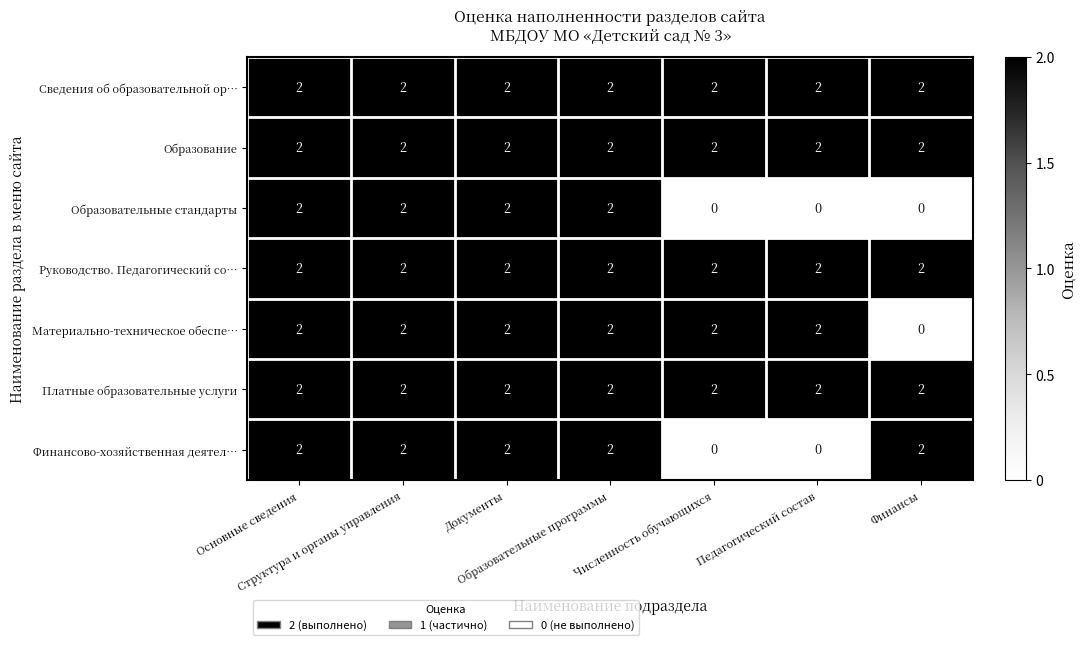

At how many categories does at least one series exceed 1?

7